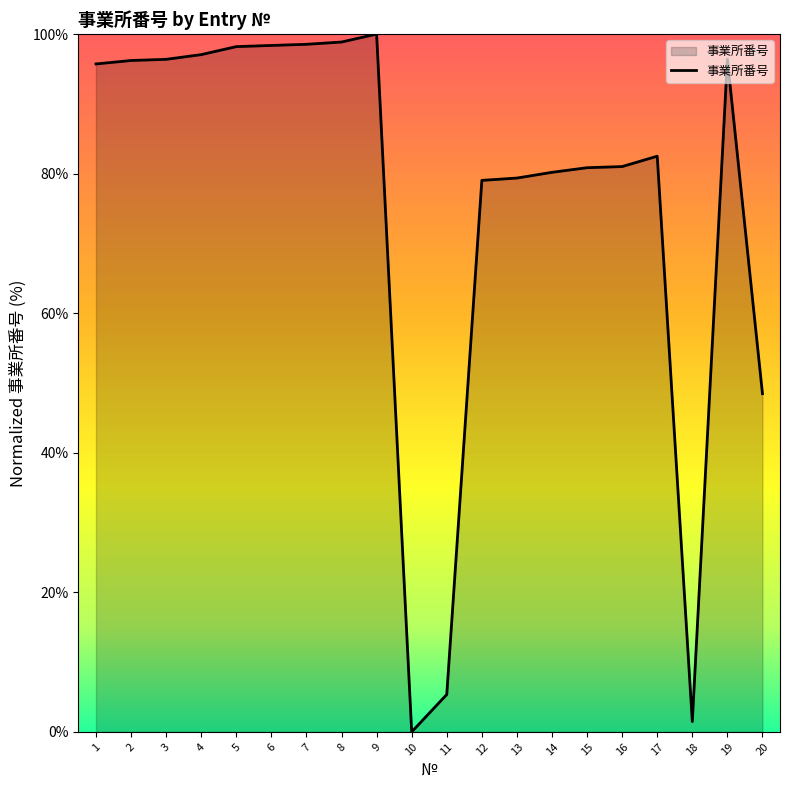

What is the maximum value shown in the chart?

100.0